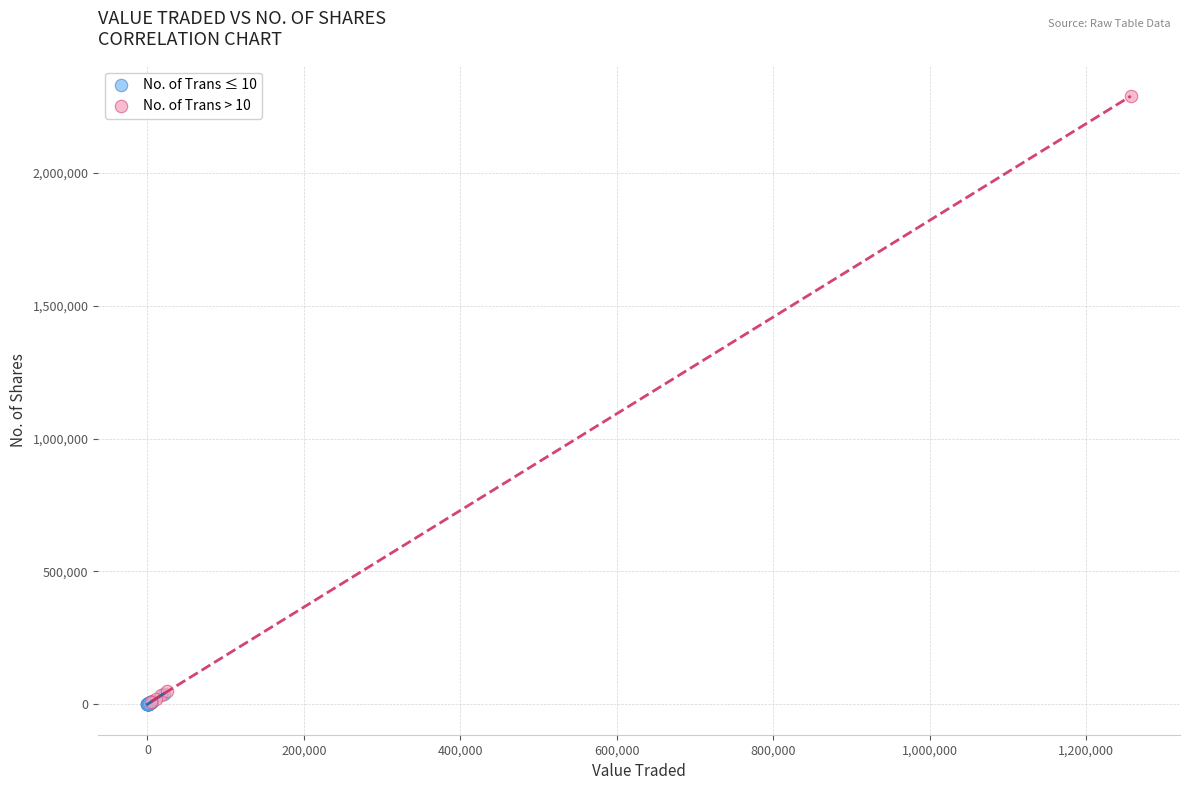

What are all the series names shown in the legend?

No. of Trans ≤ 10, No. of Trans > 10